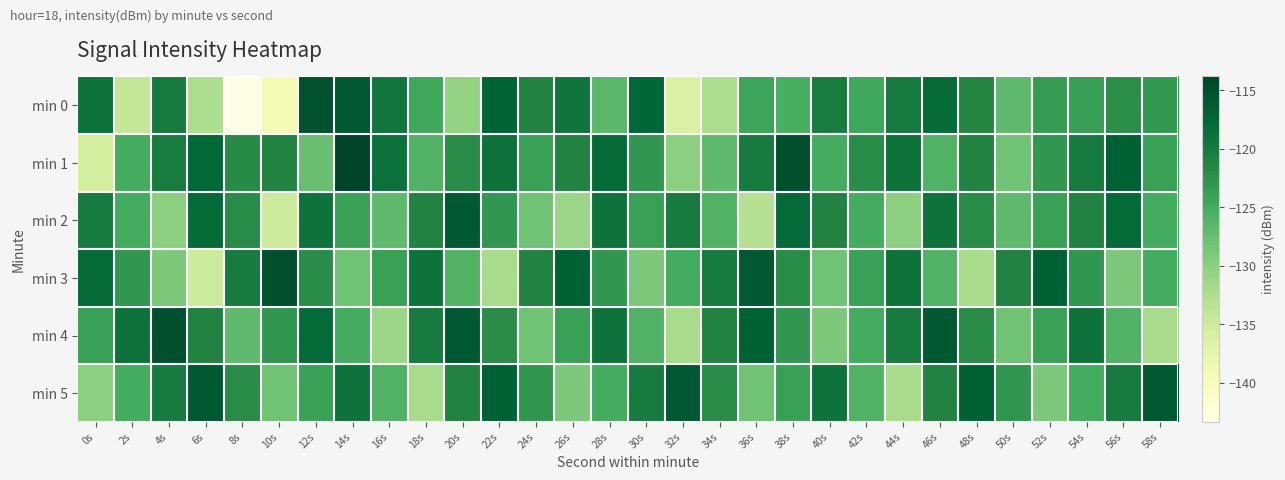

Reading left to right, extract all data points from this chart.

min 0: 0s=-119.0	2s=-134.1	4s=-119.9	6s=-132.4	8s=-143.3	10s=-139.2	12s=-115.1	14s=-116.0	16s=-119.4	18s=-124.7	20s=-130.6	22s=-117.1	24s=-121.1	26s=-119.3	28s=-126.7	30s=-117.5	32s=-136.1	34s=-132.4	36s=-124.3	38s=-125.4	40s=-120.2	42s=-124.8	44s=-119.9	46s=-118.1	48s=-121.5	50s=-127.0	52s=-123.5	54s=-123.7	56s=-122.2	58s=-123.2
min 1: 0s=-135.5	2s=-125.2	4s=-120.2	6s=-117.7	8s=-121.9	10s=-121.0	12s=-127.6	14s=-113.8	16s=-118.9	18s=-126.0	20s=-122.0	22s=-119.0	24s=-124.0	26s=-121.0	28s=-118.0	30s=-123.0	32s=-130.0	34s=-127.0	36s=-120.0	38s=-115.0	40s=-125.0	42s=-122.0	44s=-119.0	46s=-126.0	48s=-121.0	50s=-128.0	52s=-123.0	54s=-120.0	56s=-117.0	58s=-124.0
min 2: 0s=-120.0	2s=-125.0	4s=-130.0	6s=-118.0	8s=-122.0	10s=-135.0	12s=-119.0	14s=-124.0	16s=-127.0	18s=-121.0	20s=-116.0	22s=-123.0	24s=-128.0	26s=-131.0	28s=-119.0	30s=-124.0	32s=-120.0	34s=-126.0	36s=-133.0	38s=-118.0	40s=-121.0	42s=-125.0	44s=-130.0	46s=-119.0	48s=-122.0	50s=-127.0	52s=-124.0	54s=-121.0	56s=-118.0	58s=-125.0
min 3: 0s=-118.0	2s=-123.0	4s=-129.0	6s=-135.0	8s=-120.0	10s=-115.0	12s=-122.0	14s=-128.0	16s=-124.0	18s=-119.0	20s=-126.0	22s=-132.0	24s=-121.0	26s=-117.0	28s=-123.0	30s=-129.0	32s=-125.0	34s=-120.0	36s=-116.0	38s=-122.0	40s=-128.0	42s=-124.0	44s=-119.0	46s=-126.0	48s=-132.0	50s=-121.0	52s=-117.0	54s=-123.0	56s=-129.0	58s=-125.0
min 4: 0s=-124.0	2s=-119.0	4s=-115.0	6s=-121.0	8s=-127.0	10s=-123.0	12s=-118.0	14s=-125.0	16s=-131.0	18s=-120.0	20s=-116.0	22s=-122.0	24s=-128.0	26s=-124.0	28s=-119.0	30s=-126.0	32s=-132.0	34s=-121.0	36s=-117.0	38s=-123.0	40s=-129.0	42s=-125.0	44s=-120.0	46s=-116.0	48s=-122.0	50s=-128.0	52s=-124.0	54s=-119.0	56s=-126.0	58s=-132.0
min 5: 0s=-130.0	2s=-125.0	4s=-120.0	6s=-116.0	8s=-122.0	10s=-128.0	12s=-124.0	14s=-119.0	16s=-126.0	18s=-132.0	20s=-121.0	22s=-117.0	24s=-123.0	26s=-129.0	28s=-125.0	30s=-120.0	32s=-116.0	34s=-122.0	36s=-128.0	38s=-124.0	40s=-119.0	42s=-126.0	44s=-132.0	46s=-121.0	48s=-117.0	50s=-123.0	52s=-129.0	54s=-125.0	56s=-120.0	58s=-116.0